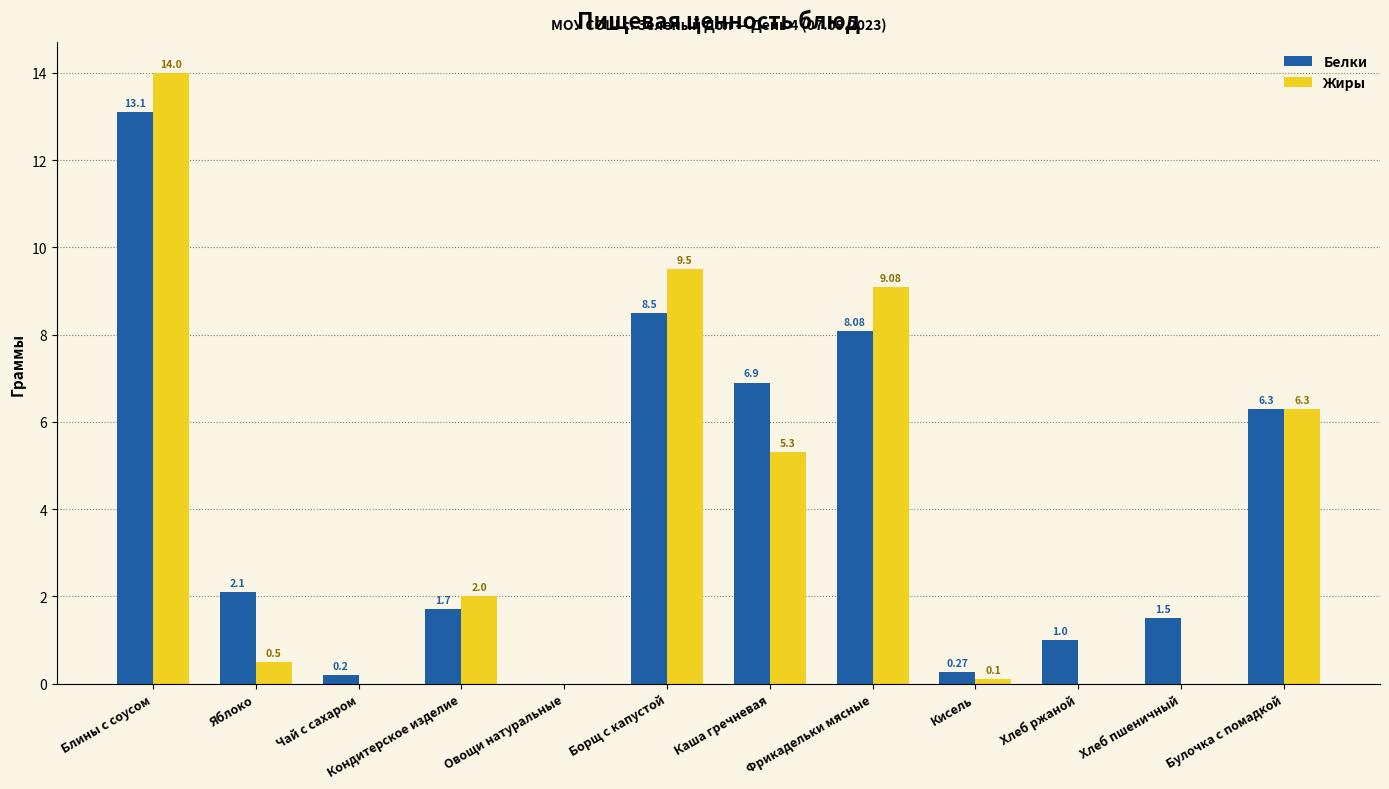

Which category has the highest value in the Жиры series?

Блины с соусом